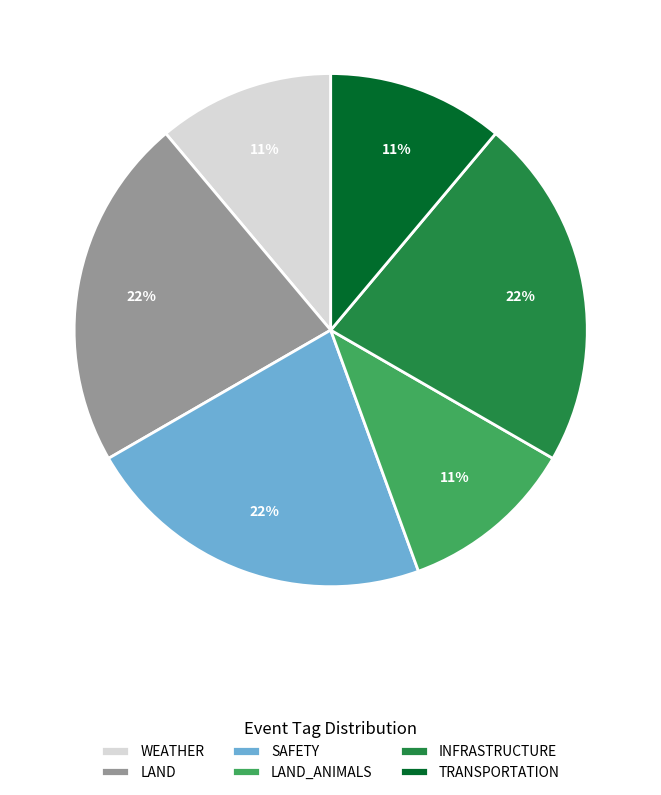

To the nearest percent, what is the average slice percentage?

17%